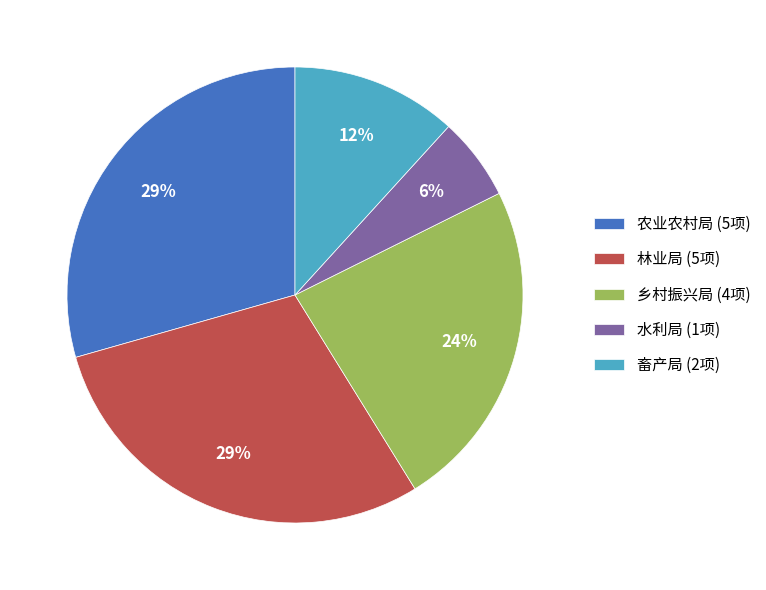

Count the number of slices in the pie.

5